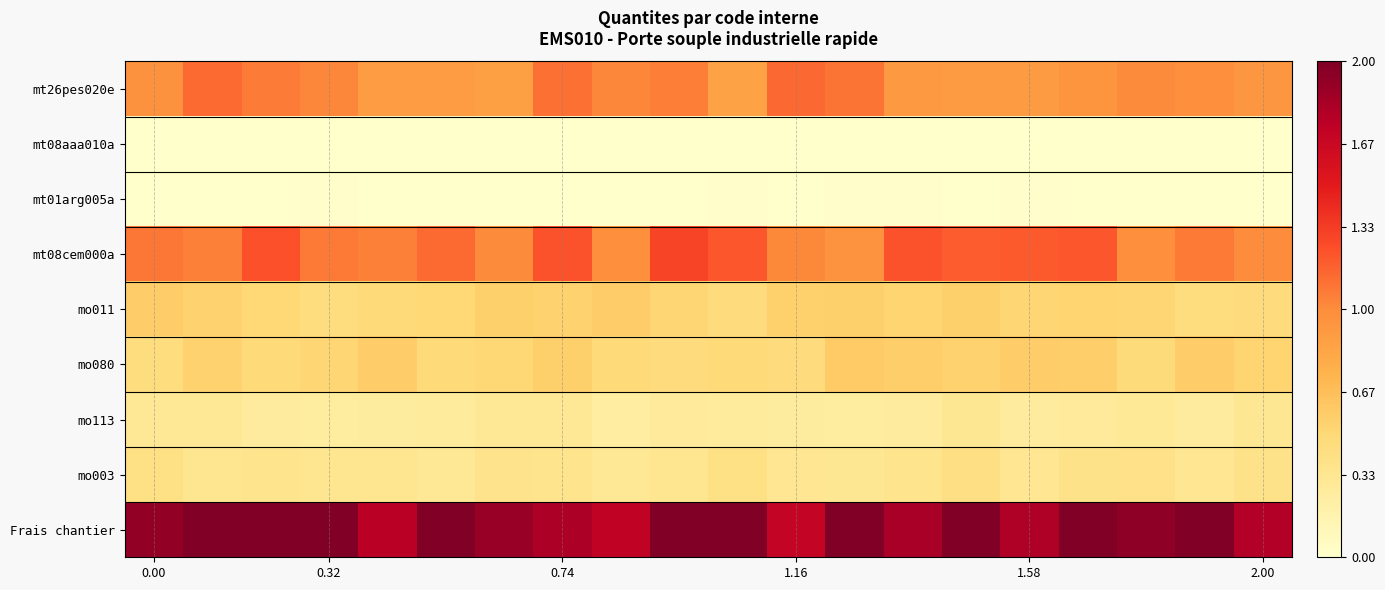

How many categories are shown in the chart?

20